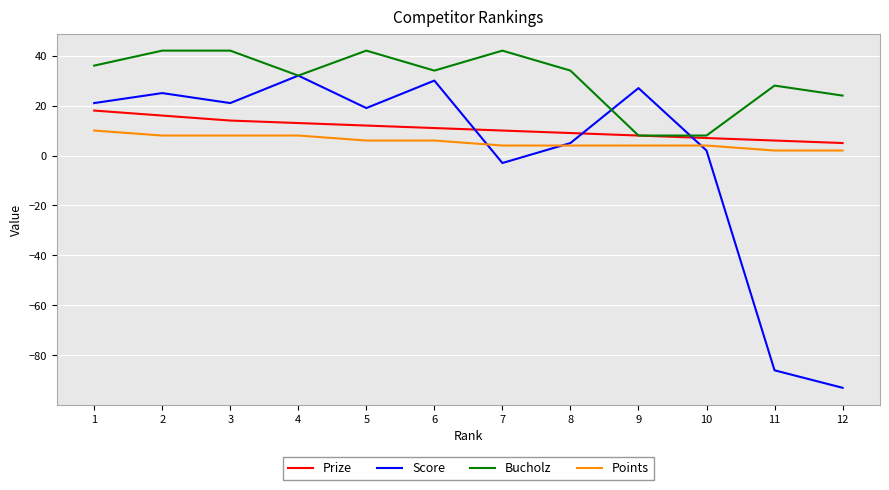

What is the smallest value displayed?

-93